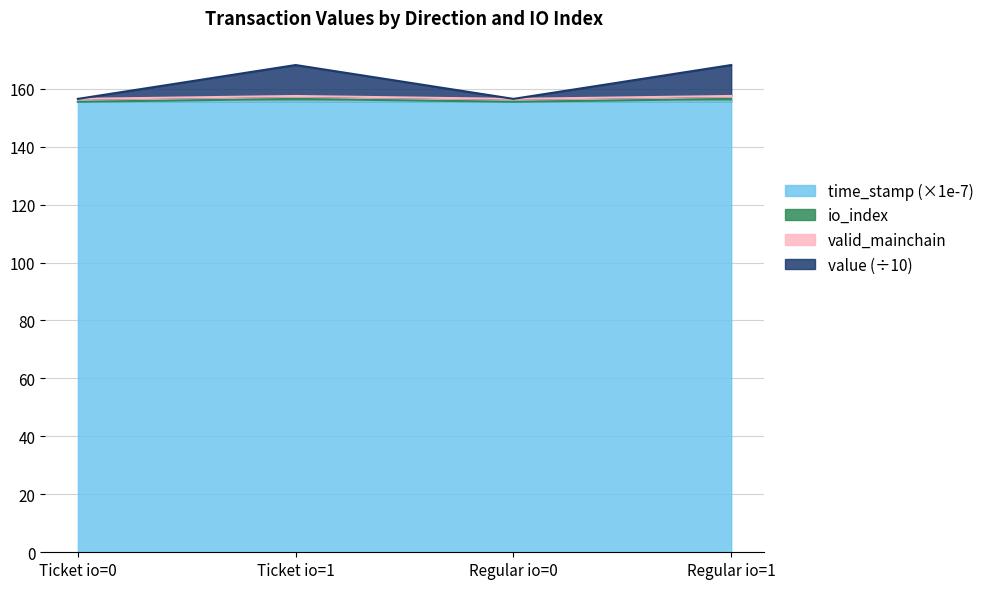

The time_stamp (×1e-7) series shows 155.5 at Ticket io=0. True or false?

True